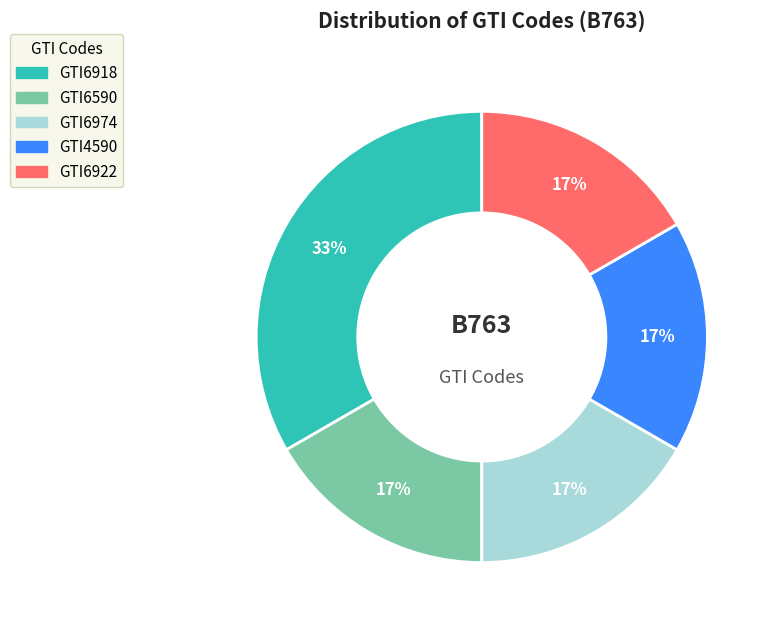

Is there any slice that represents more than half of the pie?

No